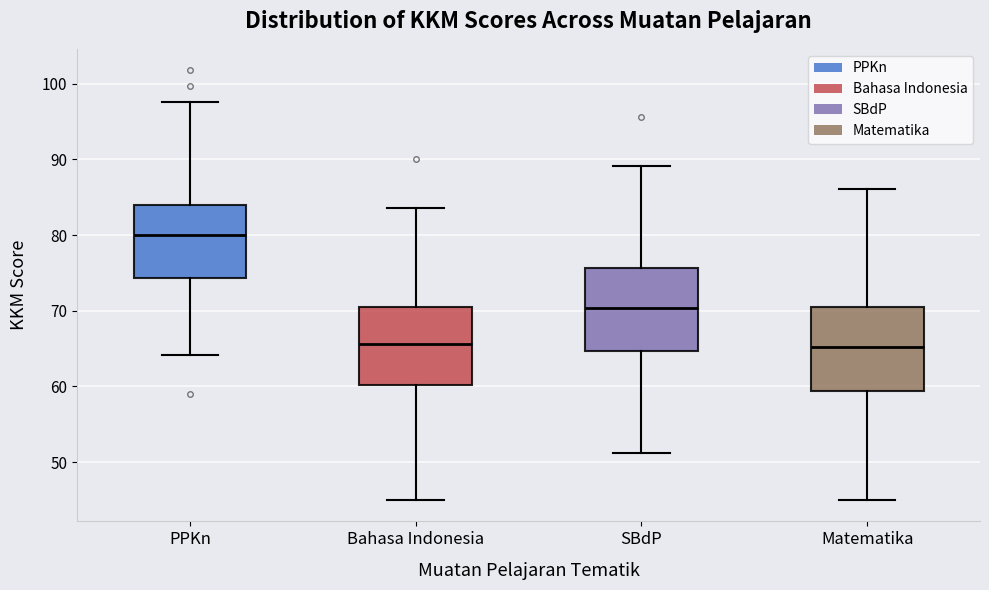

Reading left to right, transcribe this box plot: for each box, give where its median line is, the range the box spans, and where its two whiskers end, as read against the y-axis. The values are not printed on the chart, so give them approximately, as read against the axis.

PPKn: median 80, box 74 to 84, whiskers 64 to 98
Bahasa Indonesia: median 66, box 60 to 70, whiskers 45 to 84
SBdP: median 70, box 65 to 76, whiskers 51 to 89
Matematika: median 65, box 59 to 70, whiskers 45 to 86